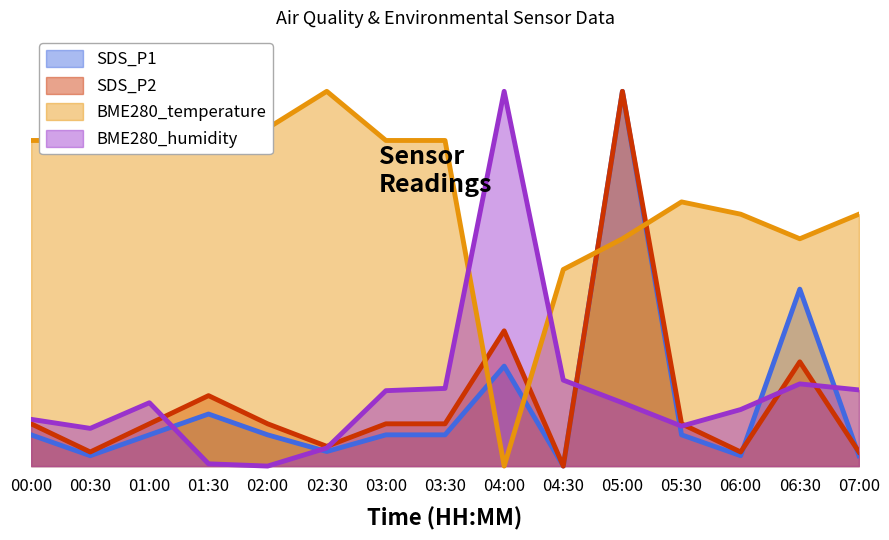

After their last crossing, which series has the higher values: BME280_temperature or BME280_humidity?

BME280_temperature